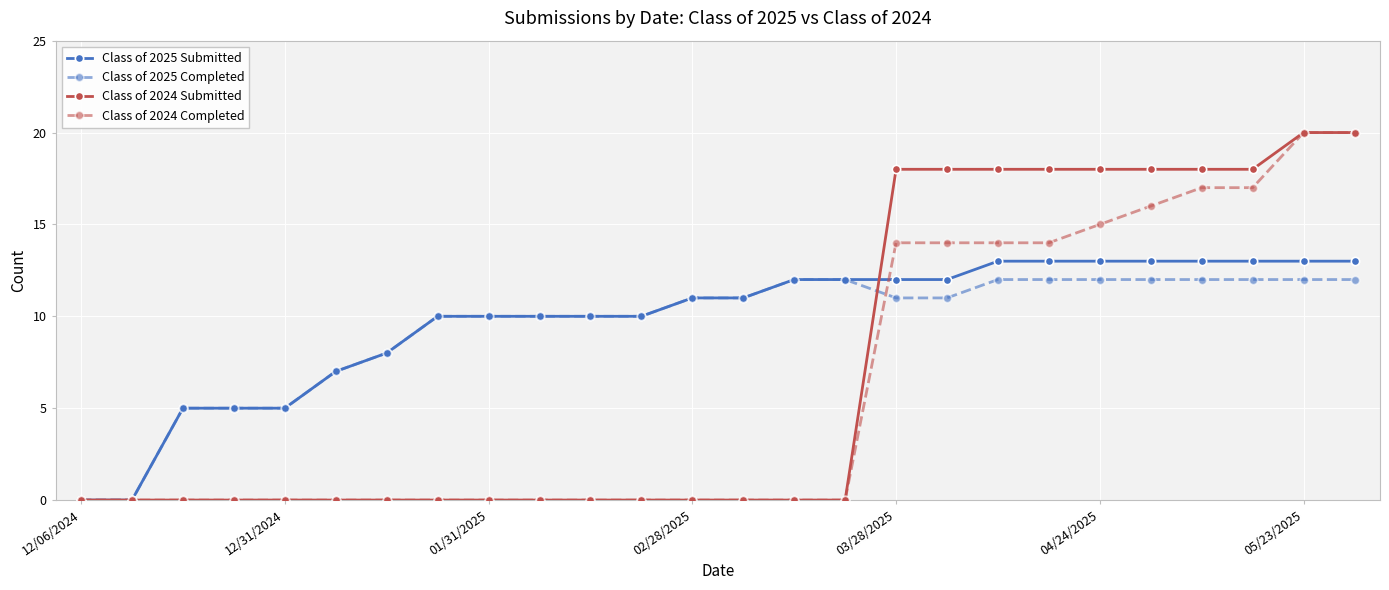

True or false: Class of 2024 Submitted and Class of 2025 Completed intersect in this chart.

True